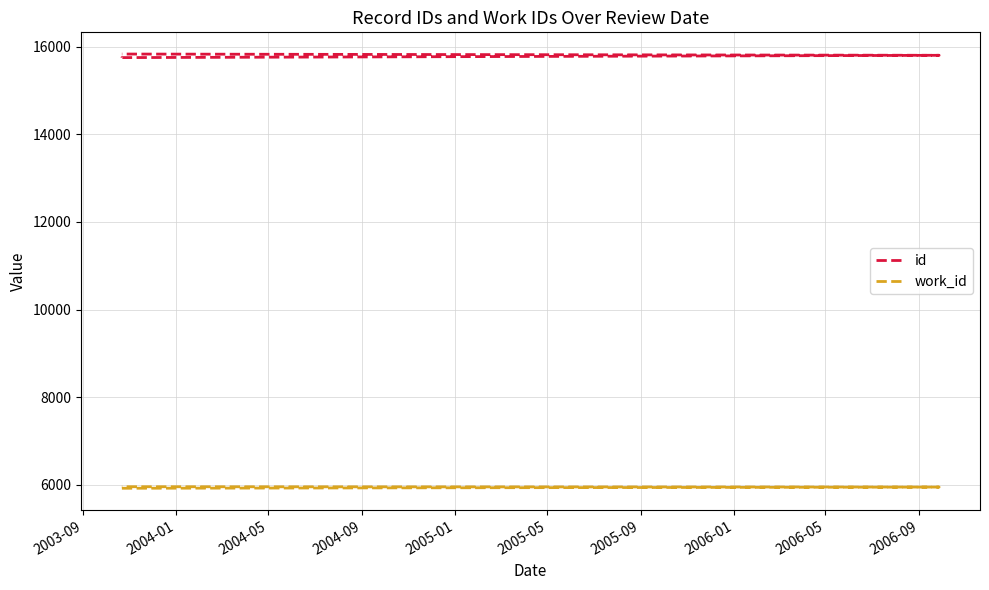

Which series changed the most between 2003-09 and 2004-05?

id